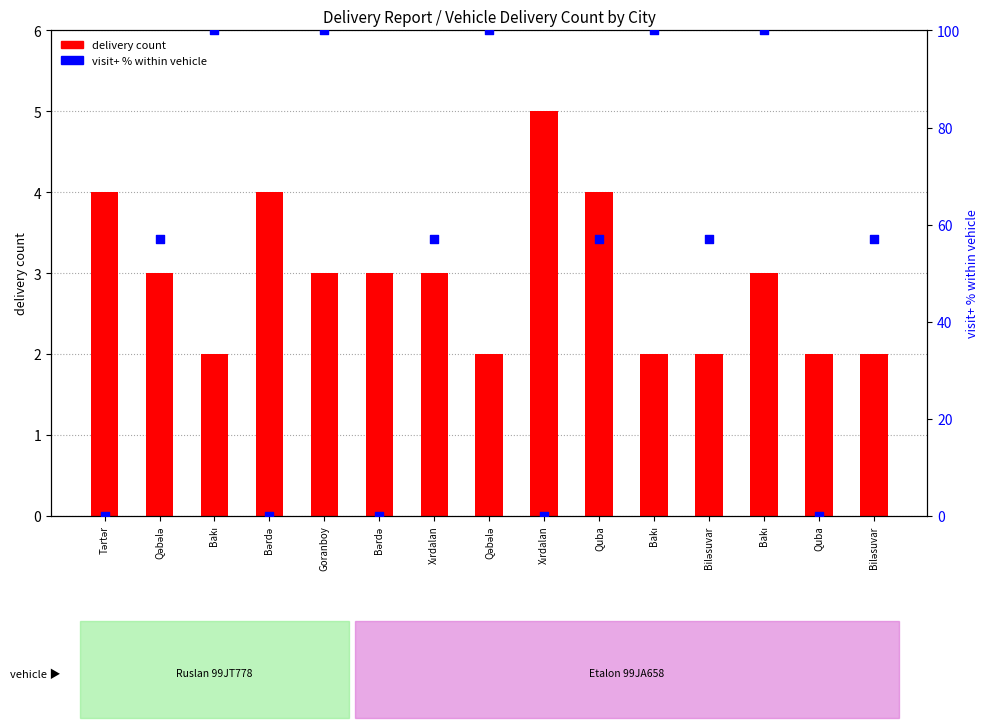

At how many categories does at least one series exceed 54?

10